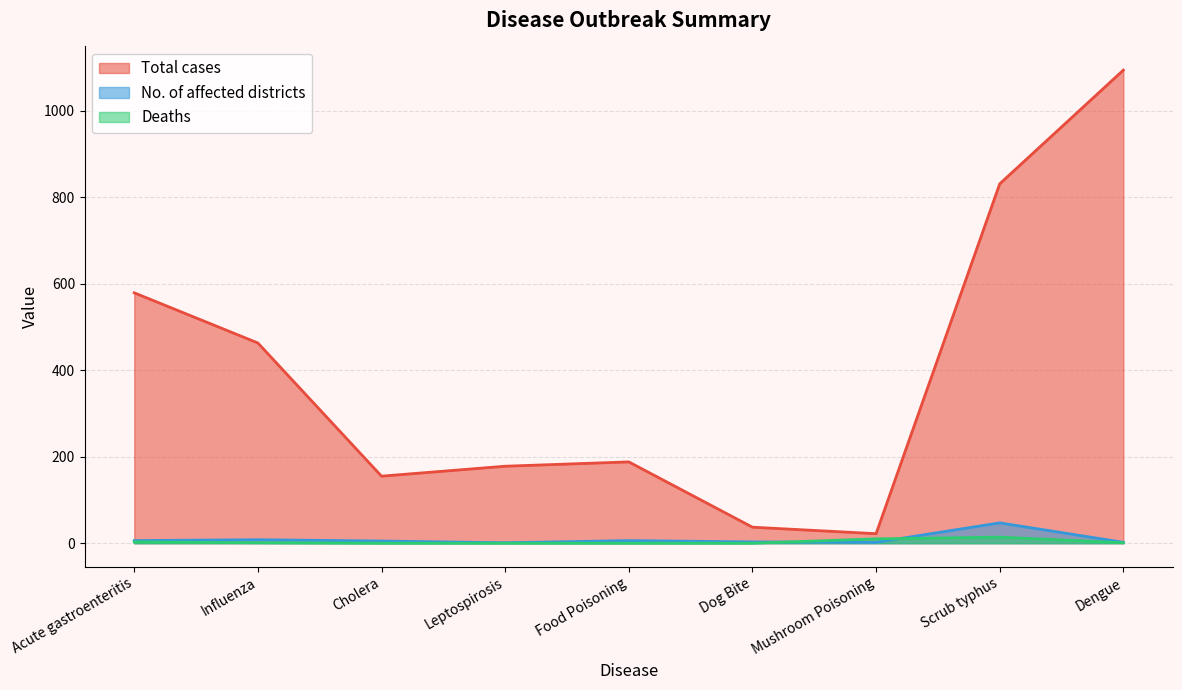

True or false: Deaths has more than 1 interior local peaks.

False